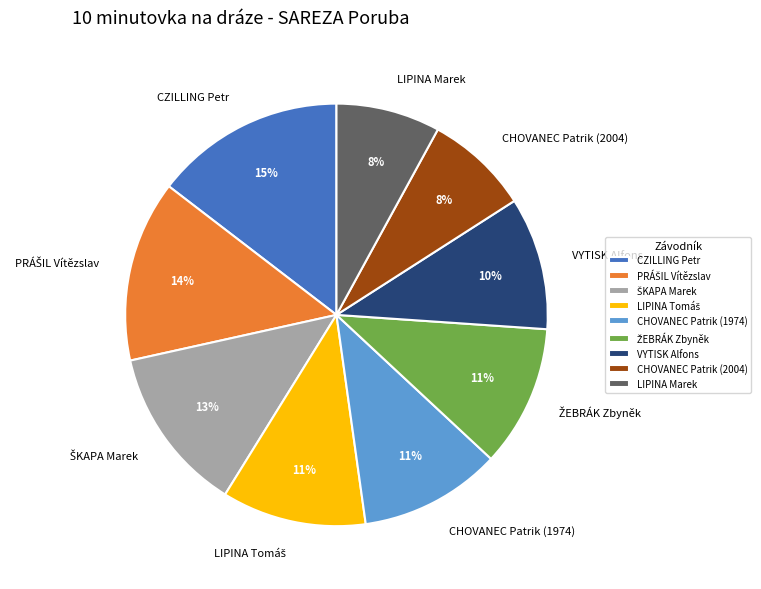

Which slice is the largest?

CZILLING Petr